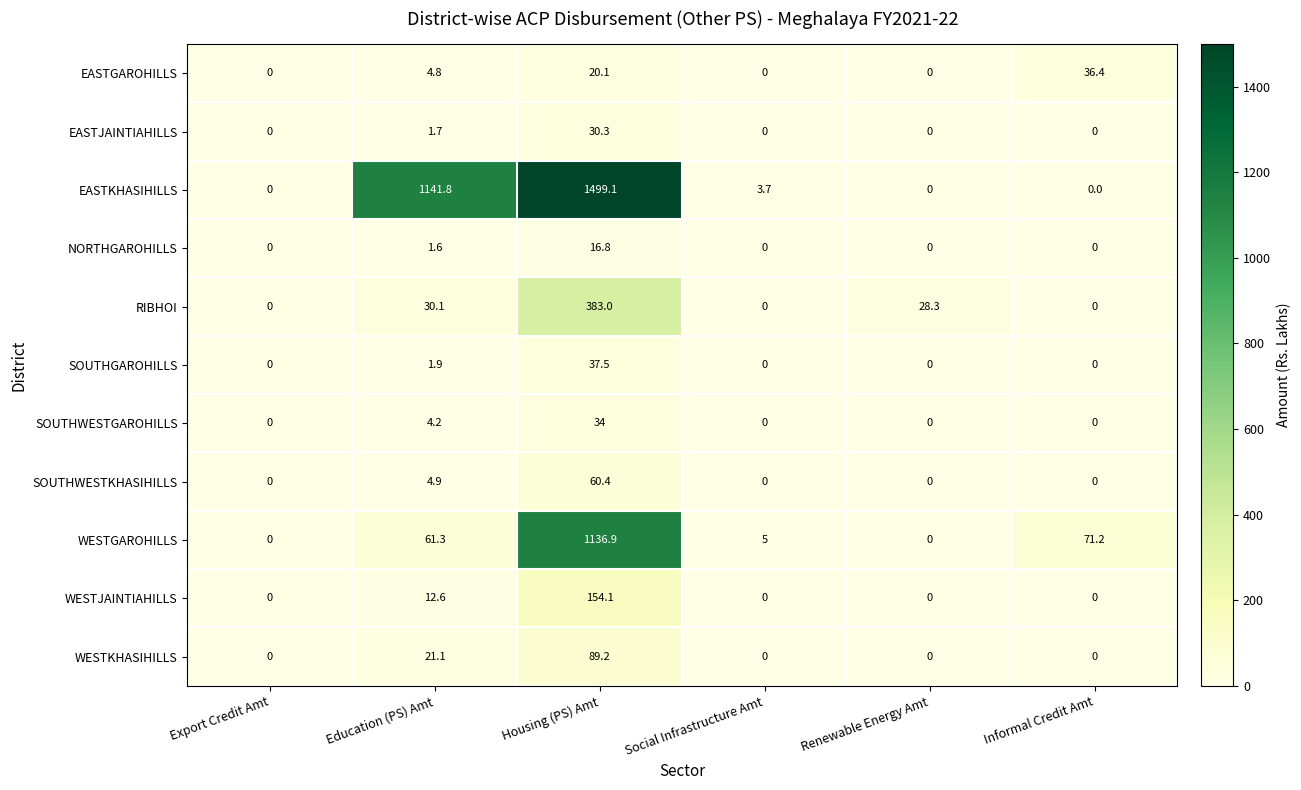

At Housing (PS) Amt, list the series in order from smallest to largest.

NORTHGAROHILLS, EASTGAROHILLS, EASTJAINTIAHILLS, SOUTHWESTGAROHILLS, SOUTHGAROHILLS, SOUTHWESTKHASIHILLS, WESTKHASIHILLS, WESTJAINTIAHILLS, RIBHOI, WESTGAROHILLS, EASTKHASIHILLS